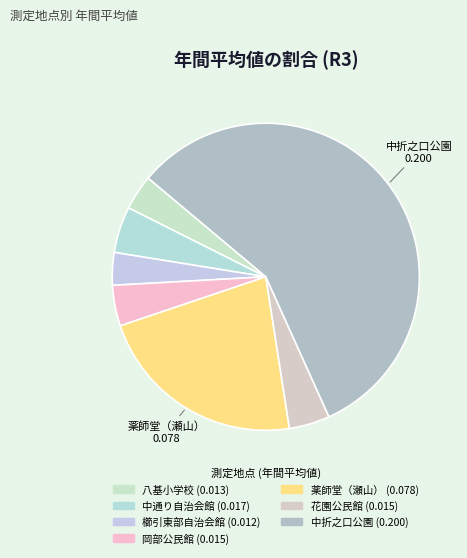

How many slices are in this pie chart?

7